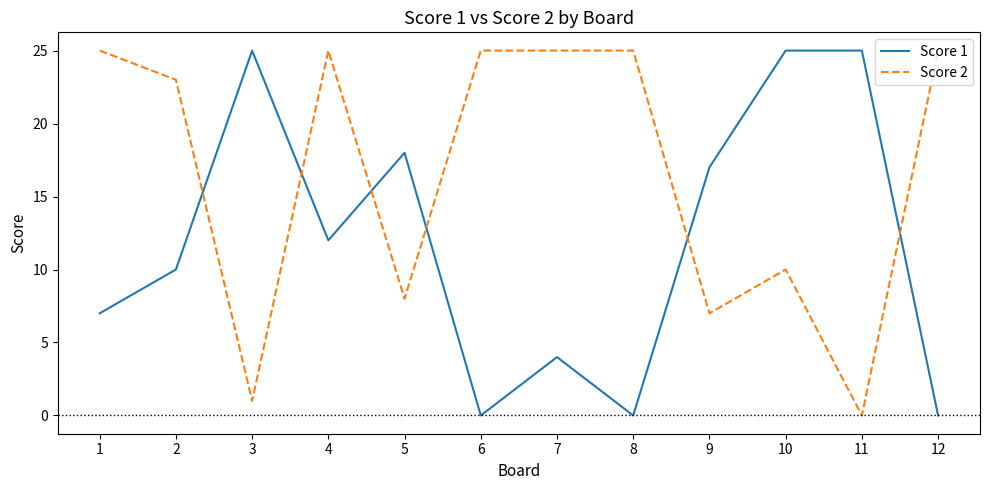

What is the difference between the Score 1 values at 6 and 7?

4